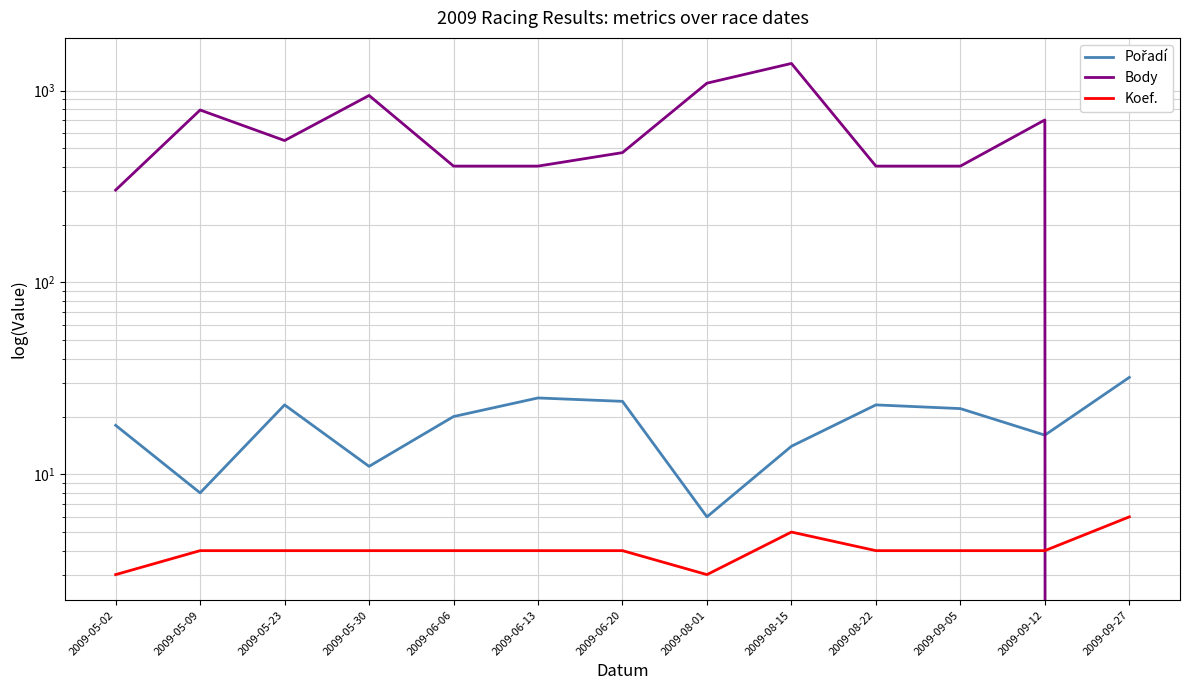

What is the sum of the Koef. values at 2009-06-06 and 2009-06-13?

8